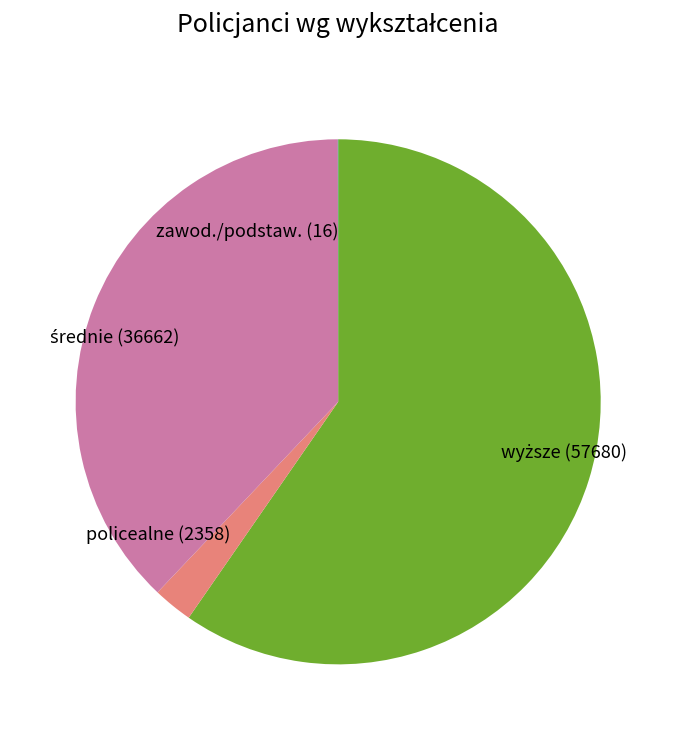

Does any single category account for the majority?

Yes